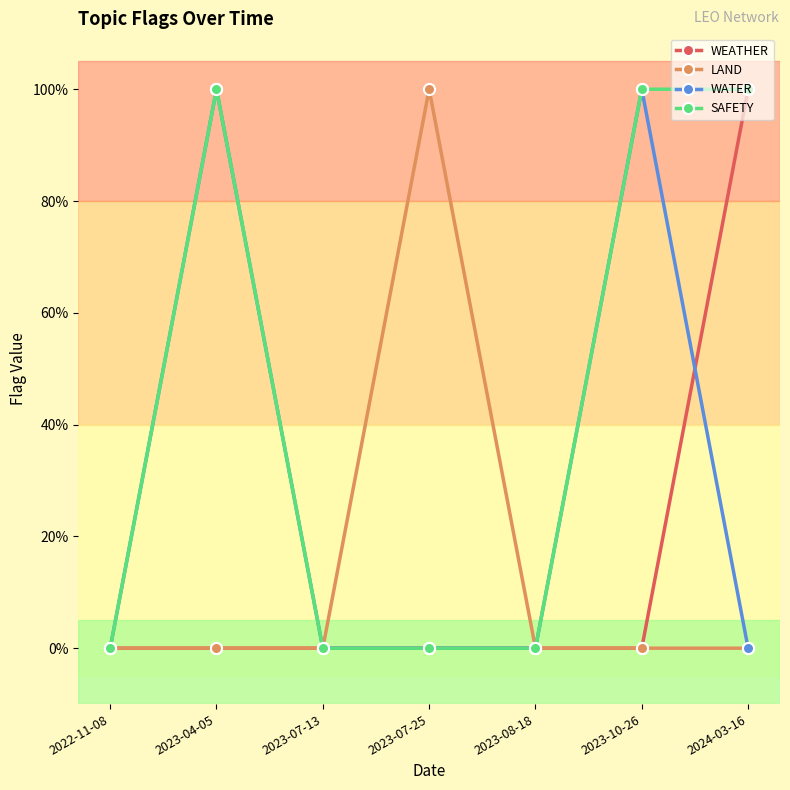

What is the label of the 3rd point from the right?

2023-08-18